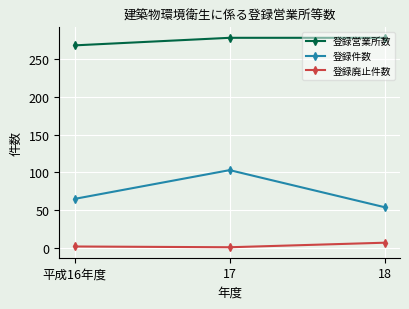

The 登録営業所数 series shows 61 at 平成16年度. True or false?

False